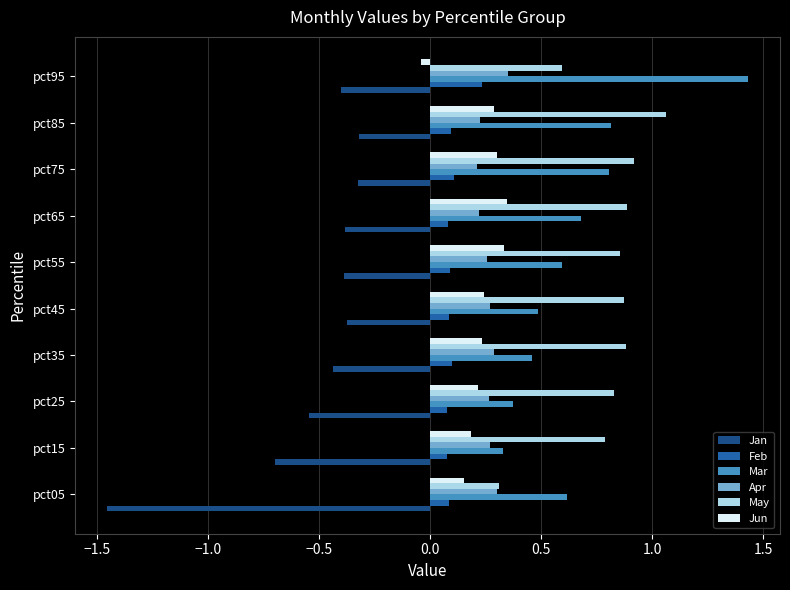

The value of May at pct25 is 0.3. True or false?

False